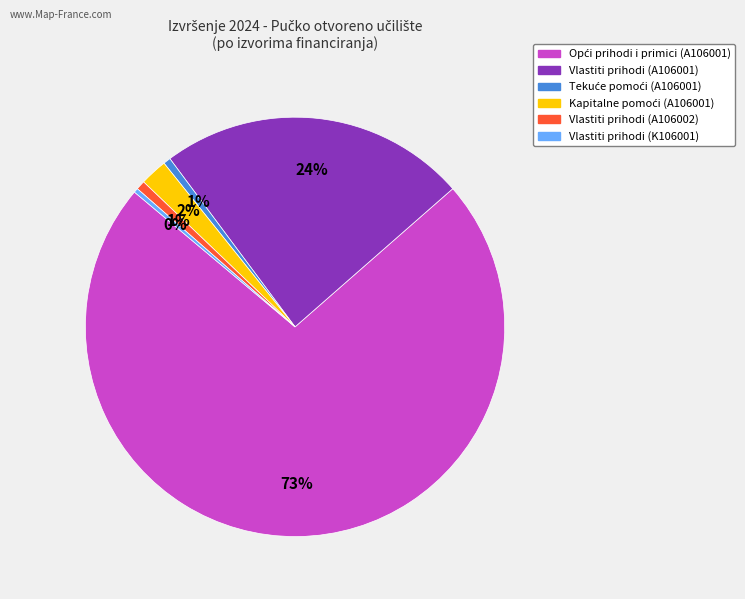

Does Vlastiti prihodi (A106002) represent more than half of the total?

No